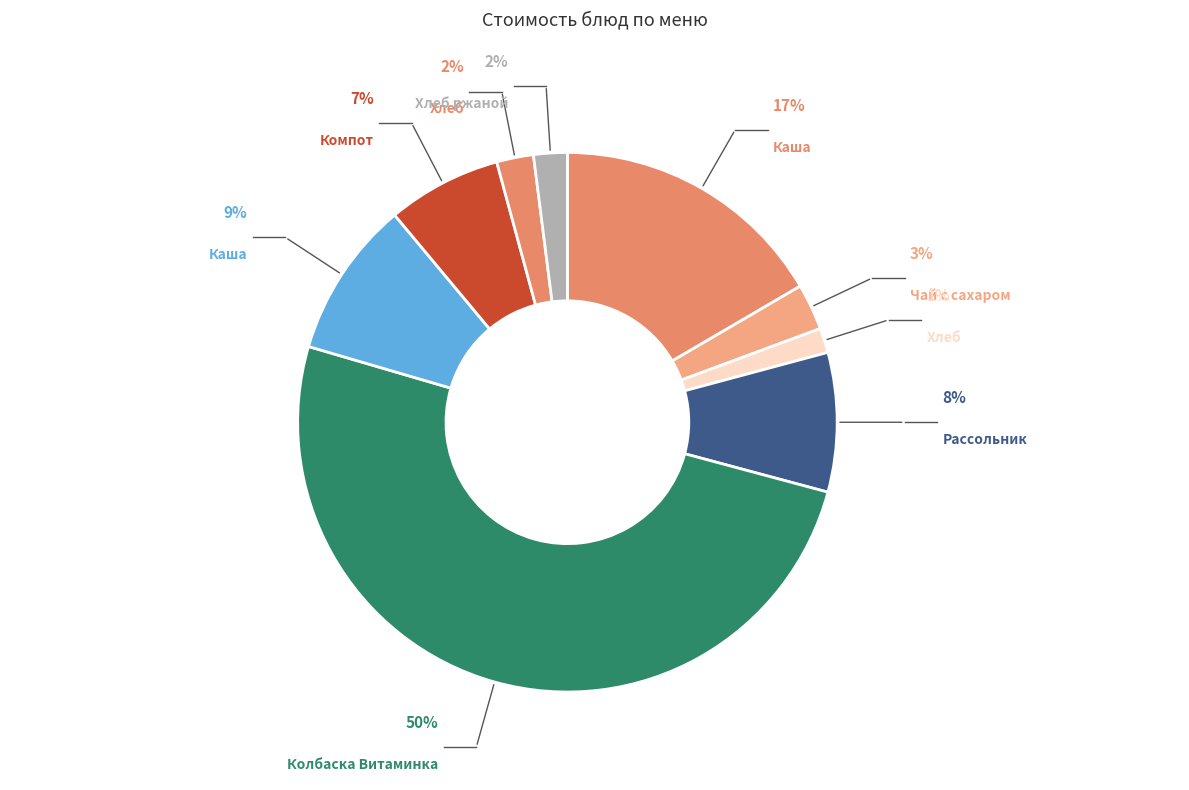

To the nearest percent, what is the combined percentage of Хлеб ржаной and Колбаска Витаминка?

52%